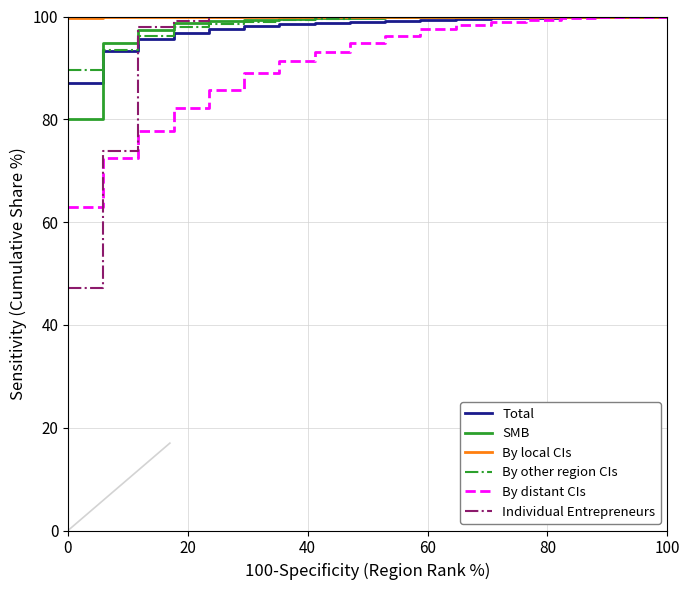

Which series has the widest spread of values?

Individual Entrepreneurs